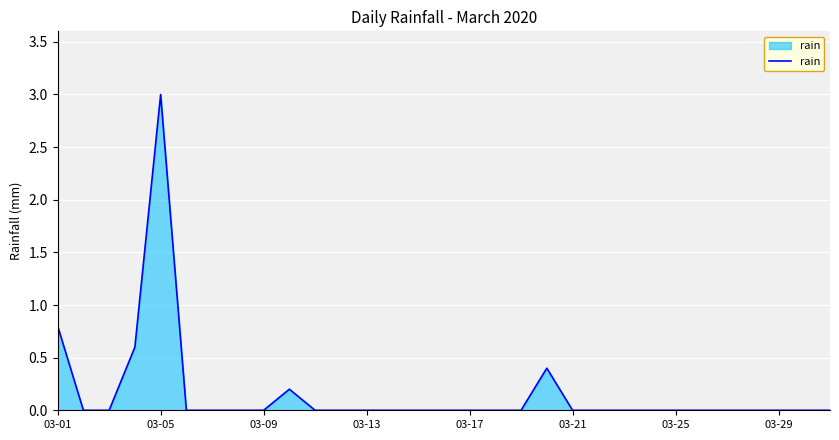

What is the difference between the maximum and minimum values?

3.0